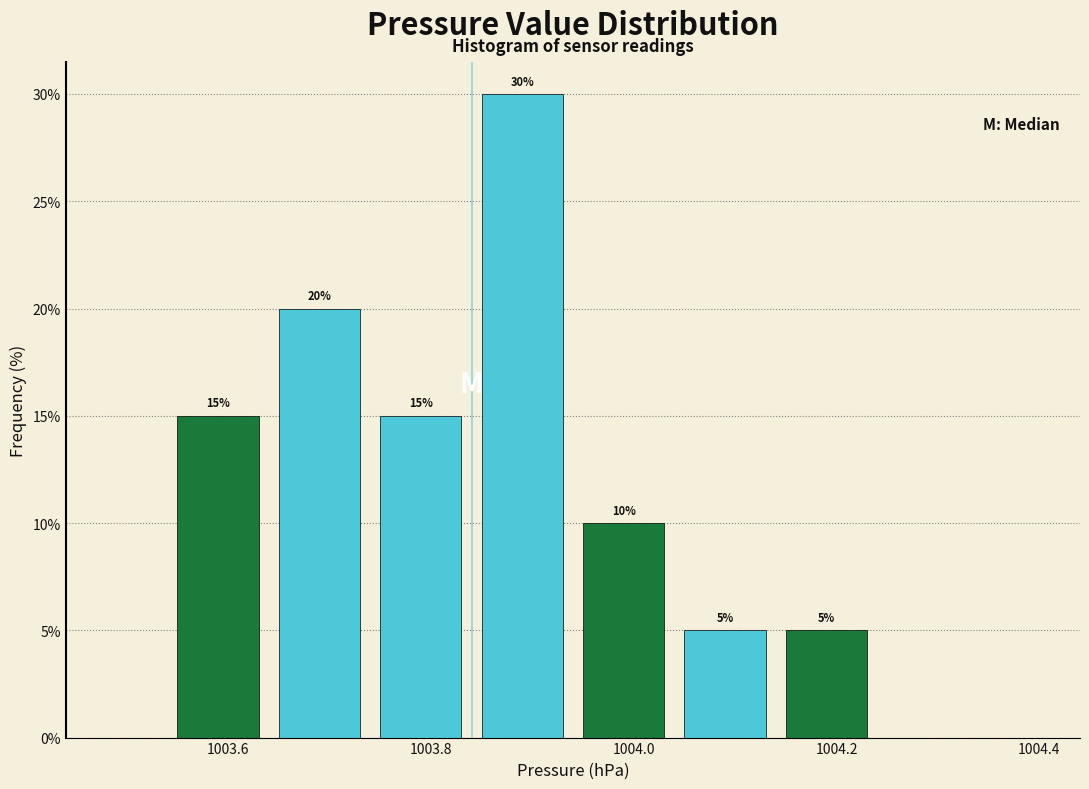

Which range on the x-axis has the tallest bar?

1003.84 to 1003.94